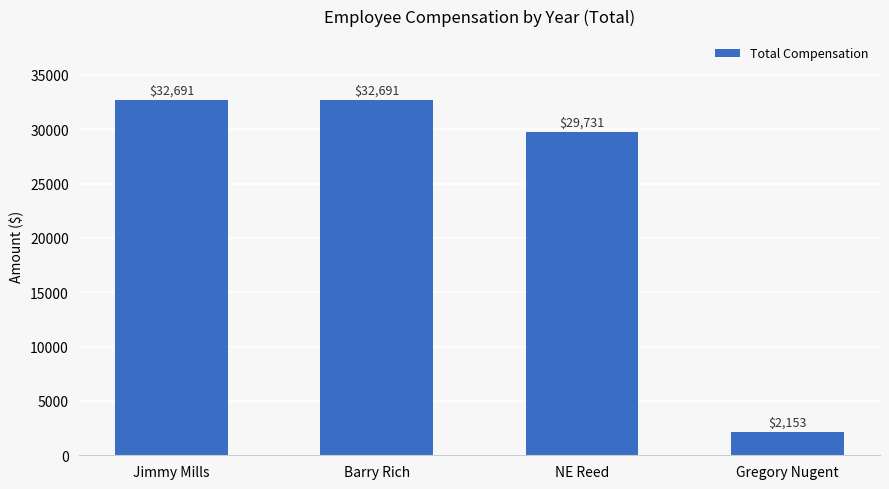

What is the difference between the maximum and minimum values?

30538.4